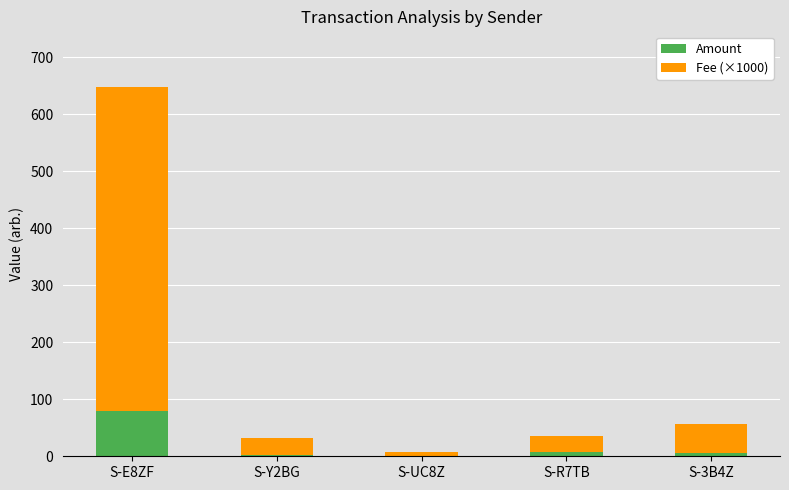

At which category is the sum across all series the highest?

S-E8ZF